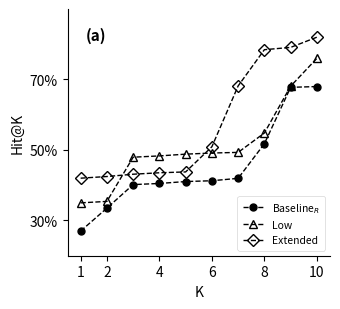

Rank the series by their maximum value, from highest to lowest.

Extended, Low, Baseline$_R$